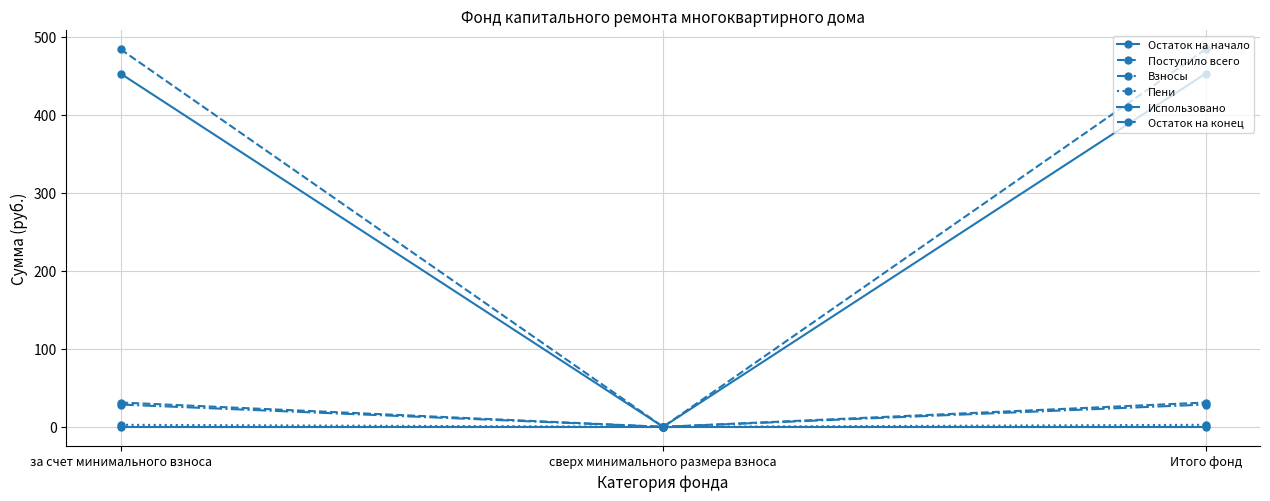

Between за счет минимального взноса and Итого фонд, which series saw the biggest shift?

Остаток на начало